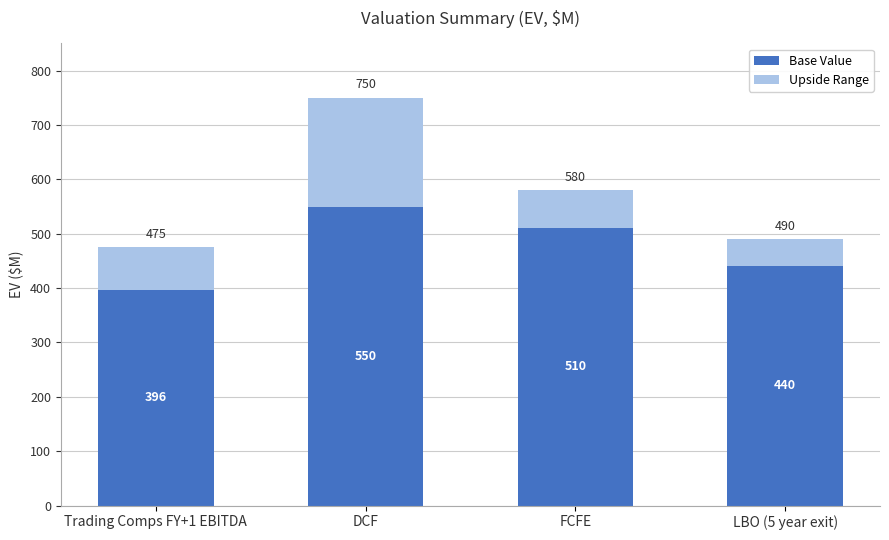

At which label does Base Value reach its minimum?

Trading Comps FY+1 EBITDA